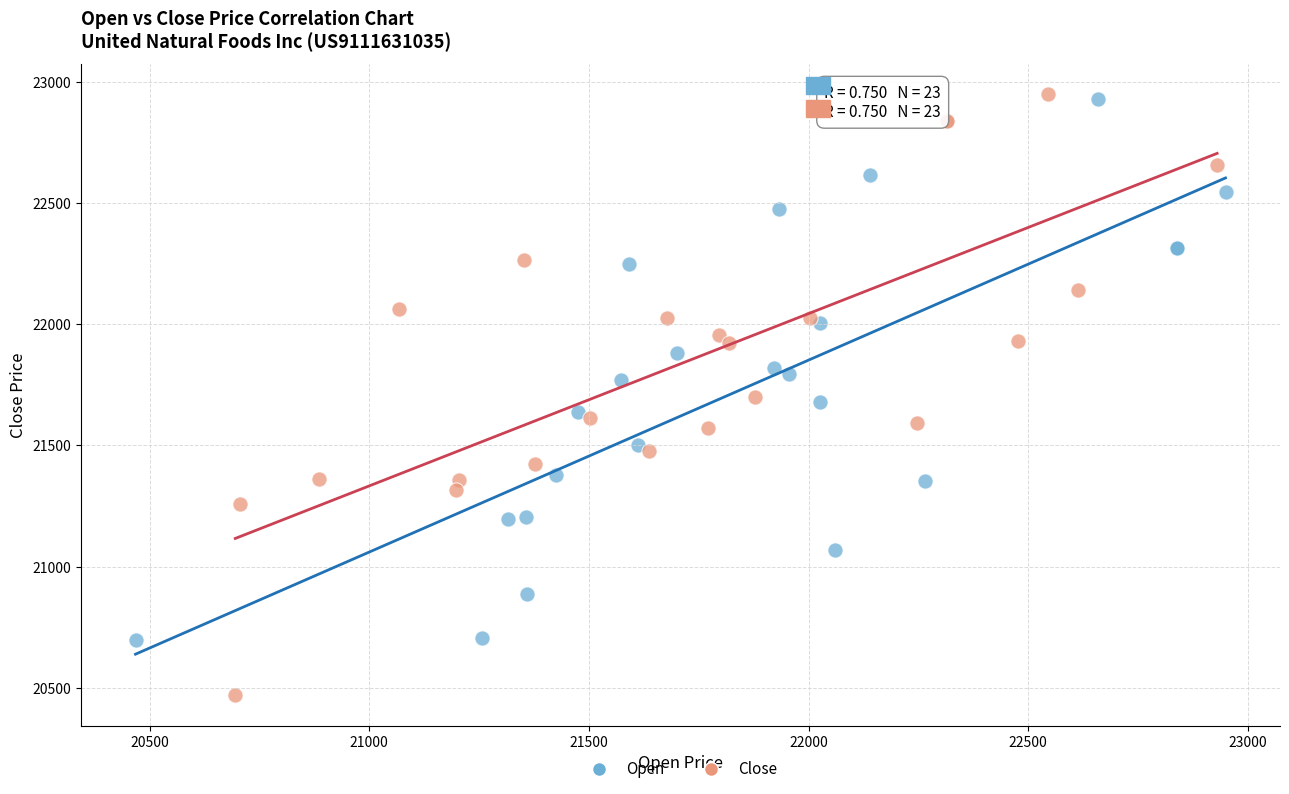

Which series has the widest spread of Y values?

Close